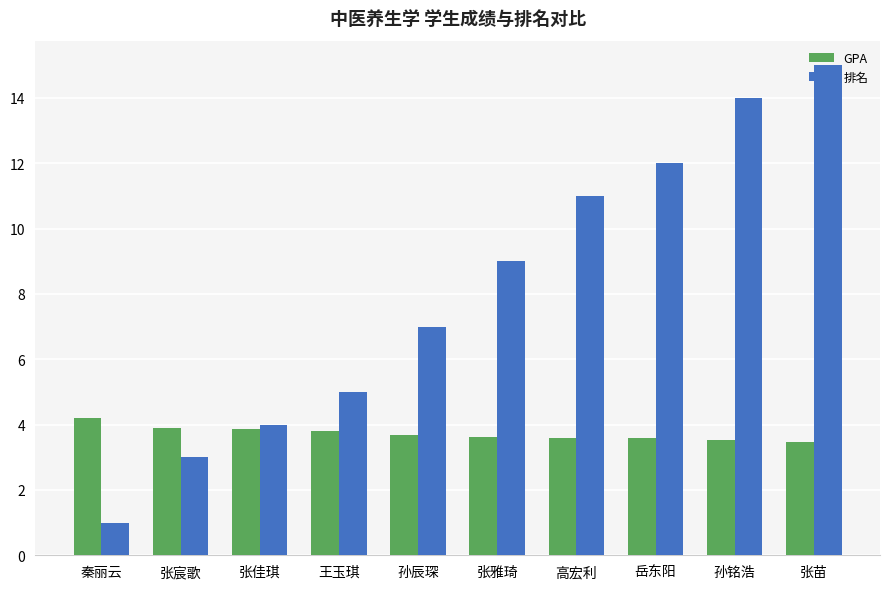

The GPA series shows 2.2 at 孙铭浩. True or false?

False